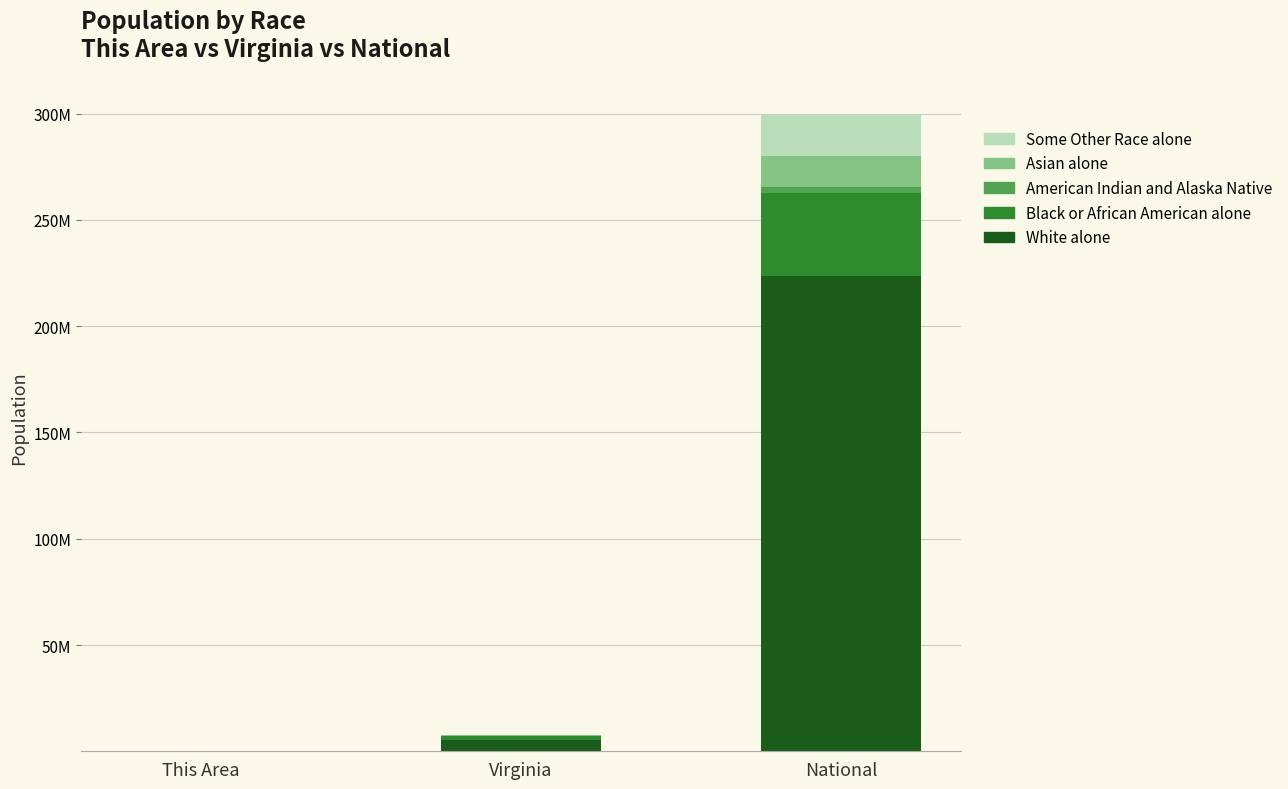

Are the bars grouped side by side (vs. stacked)?

No